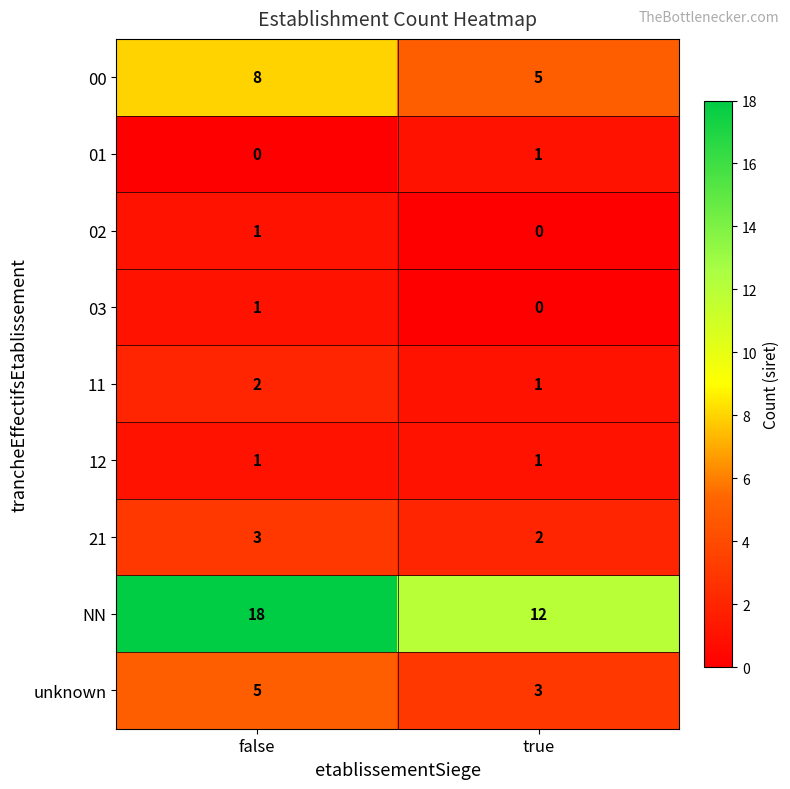

Which series has the largest total across all categories?

NN